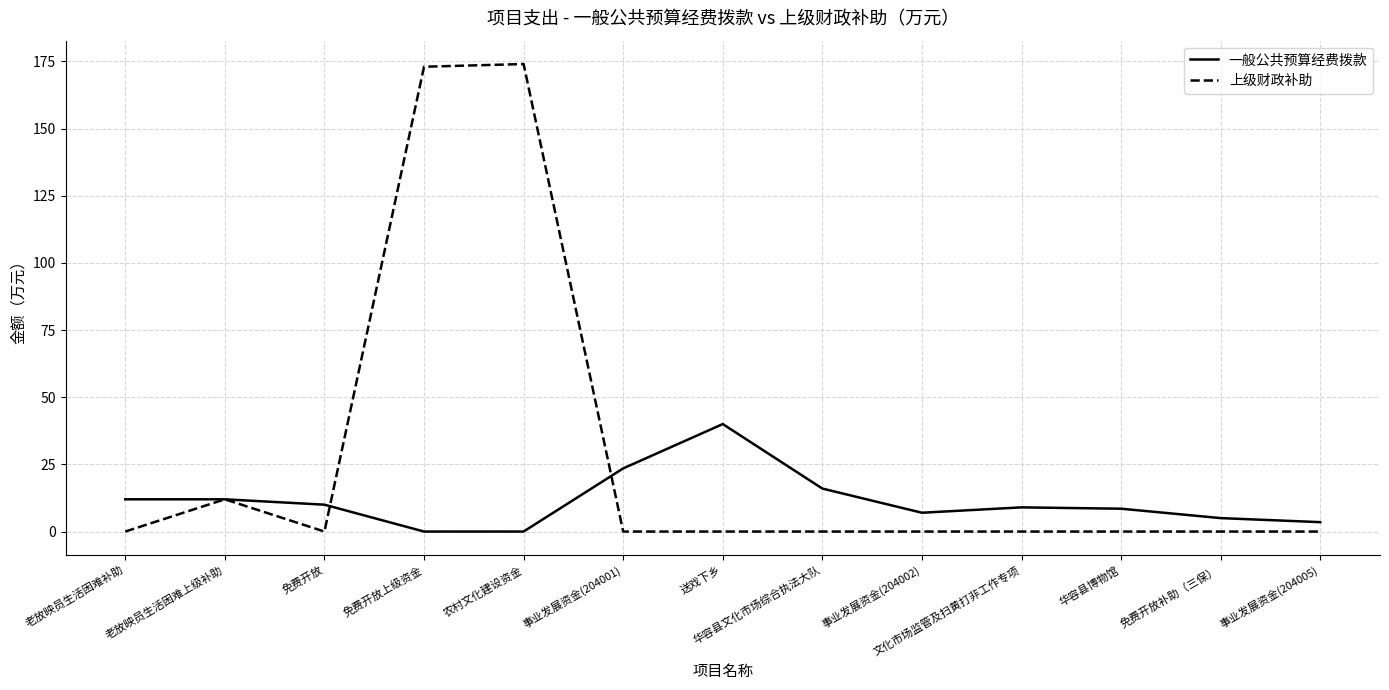

What position from the right is 农村文化建设资金?

9